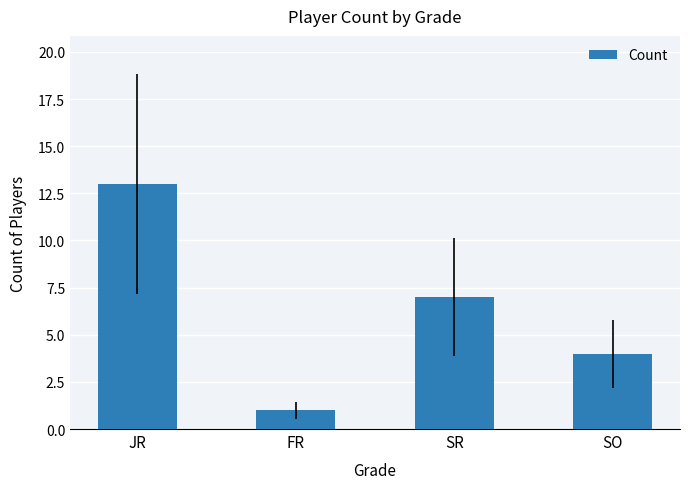

At which label is the value closest to 7?

SR